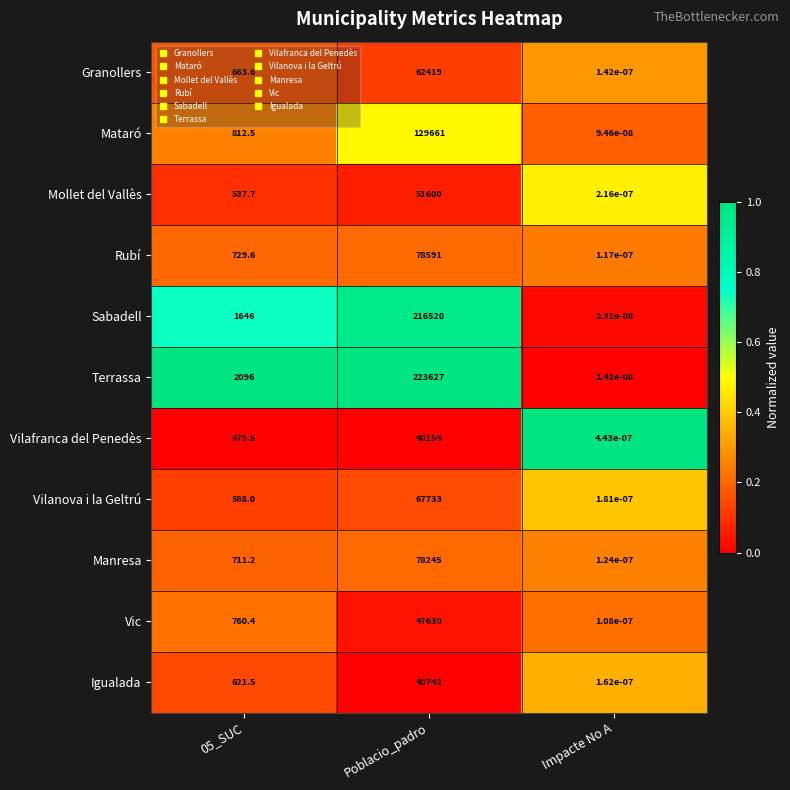

Which series has the widest spread of values?

Terrassa